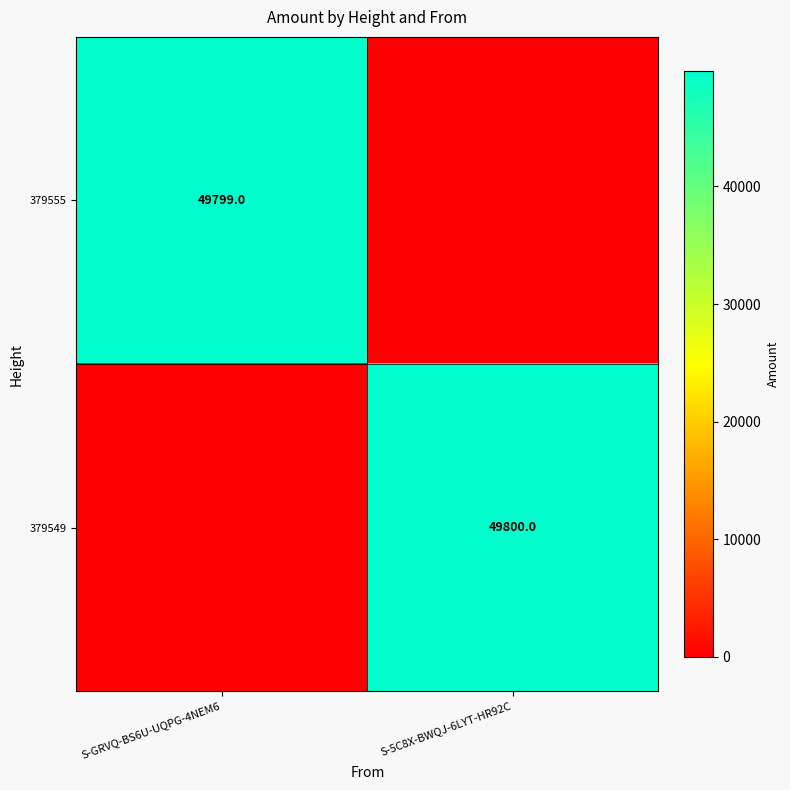

The 379555 series shows 49799 at S-GRVQ-BS6U-UQPG-4NEM6. True or false?

True